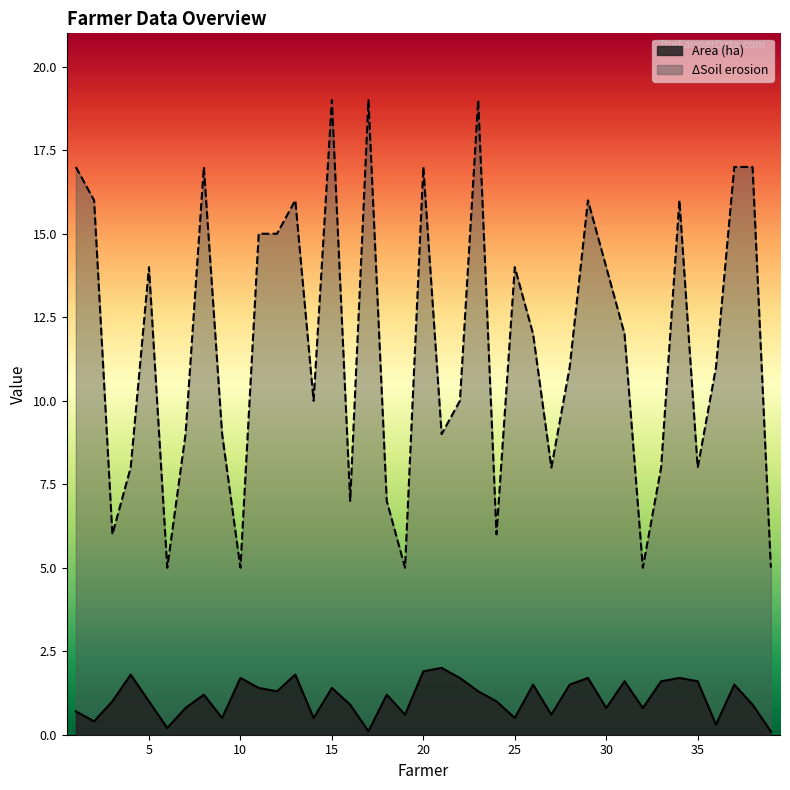

Is the value of ΔSoil erosion at 4 greater than the value of Area (ha) at 18?

Yes